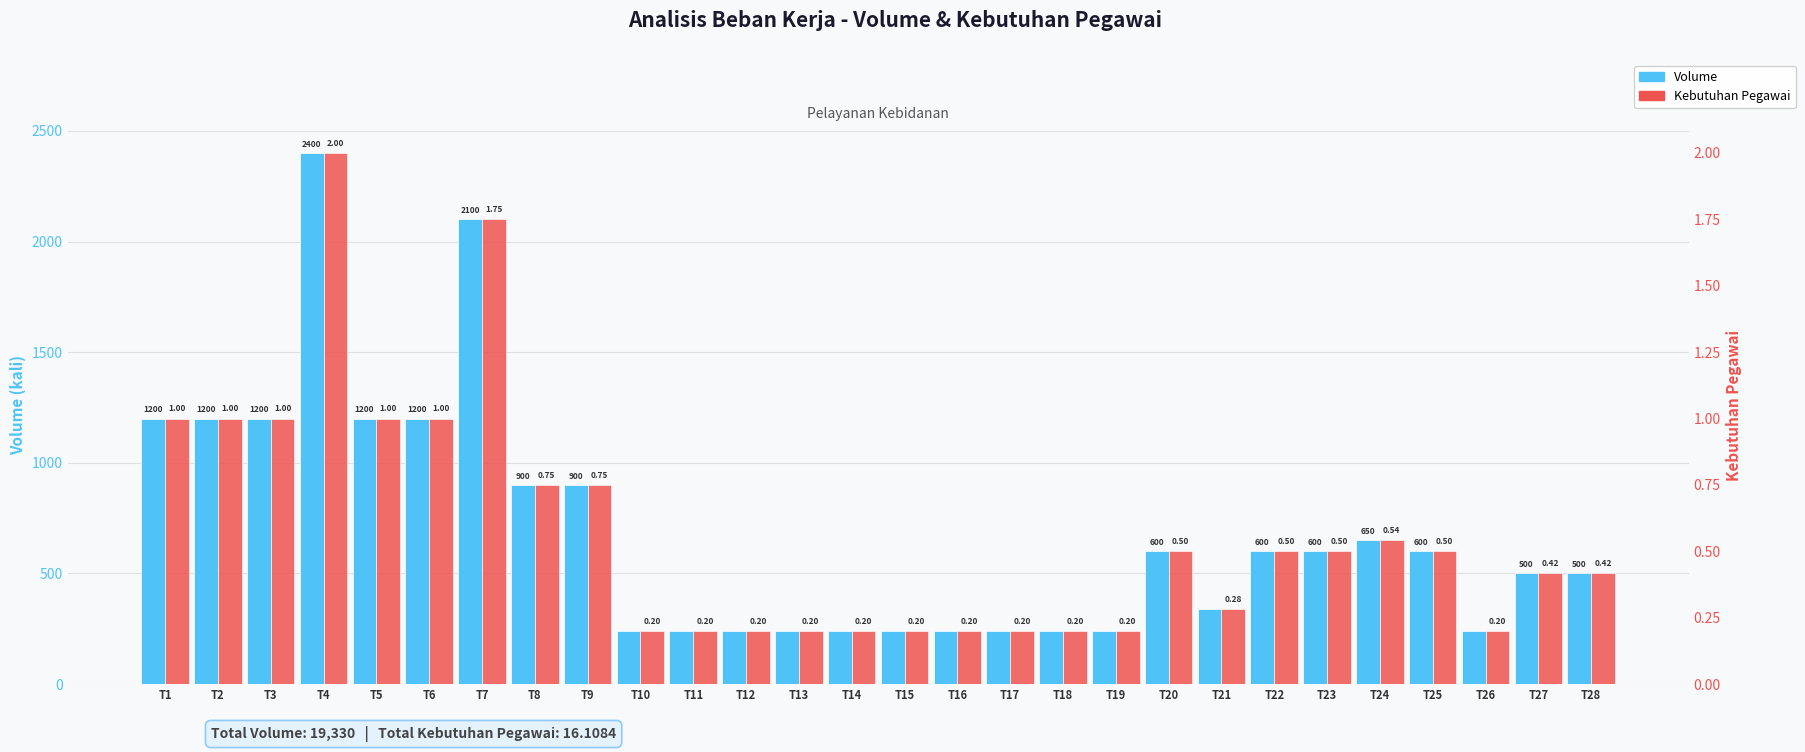

Count the number of categories in the chart.

28